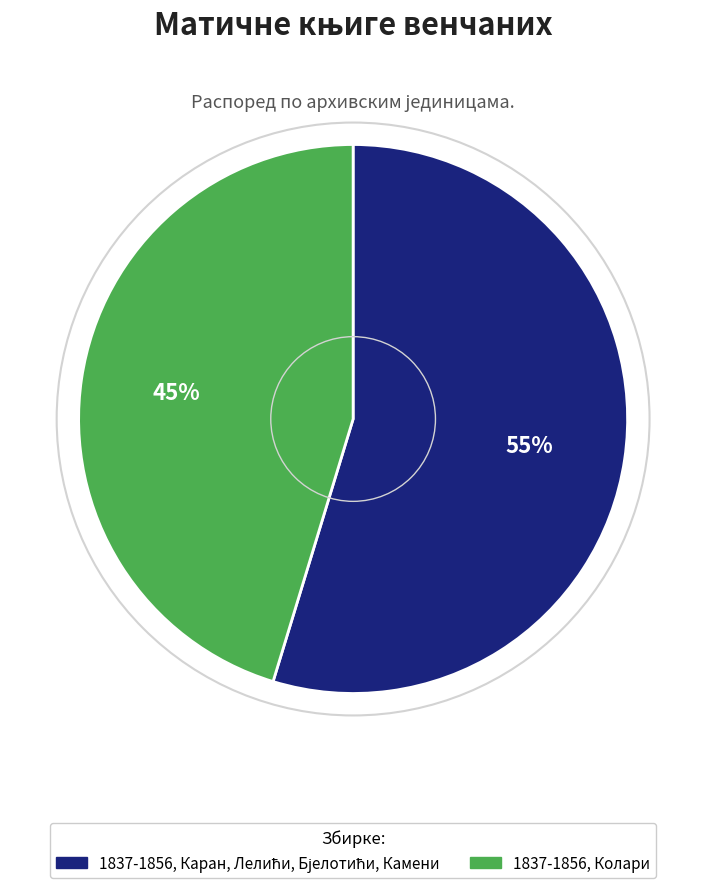

How many segments does this pie chart have?

2